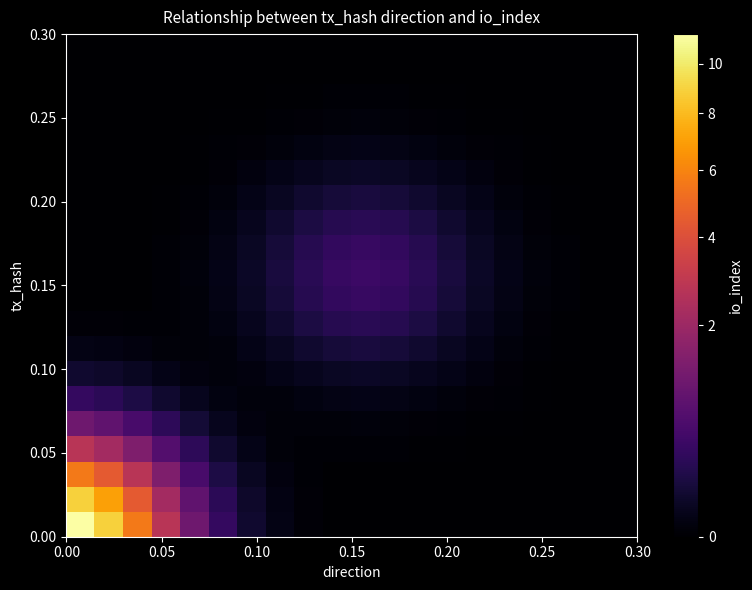

How many distinct data groups are displayed?

20